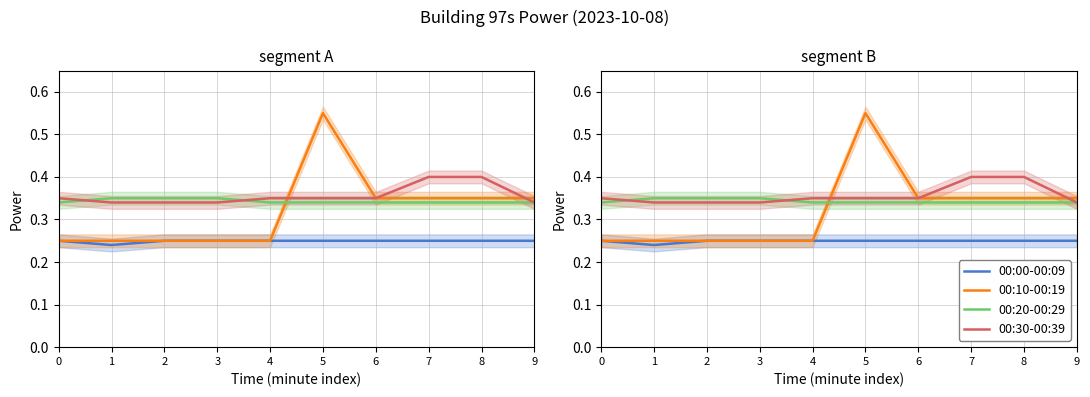

How many intersections are there between 00:30-00:39 and 00:20-00:29?

2